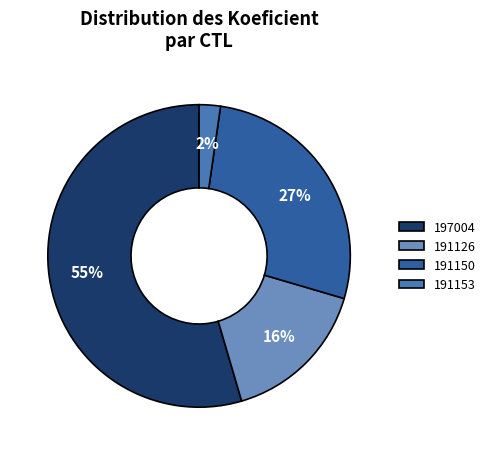

To the nearest percent, what is the difference between the 191150 and 191126 slice percentages?

11%